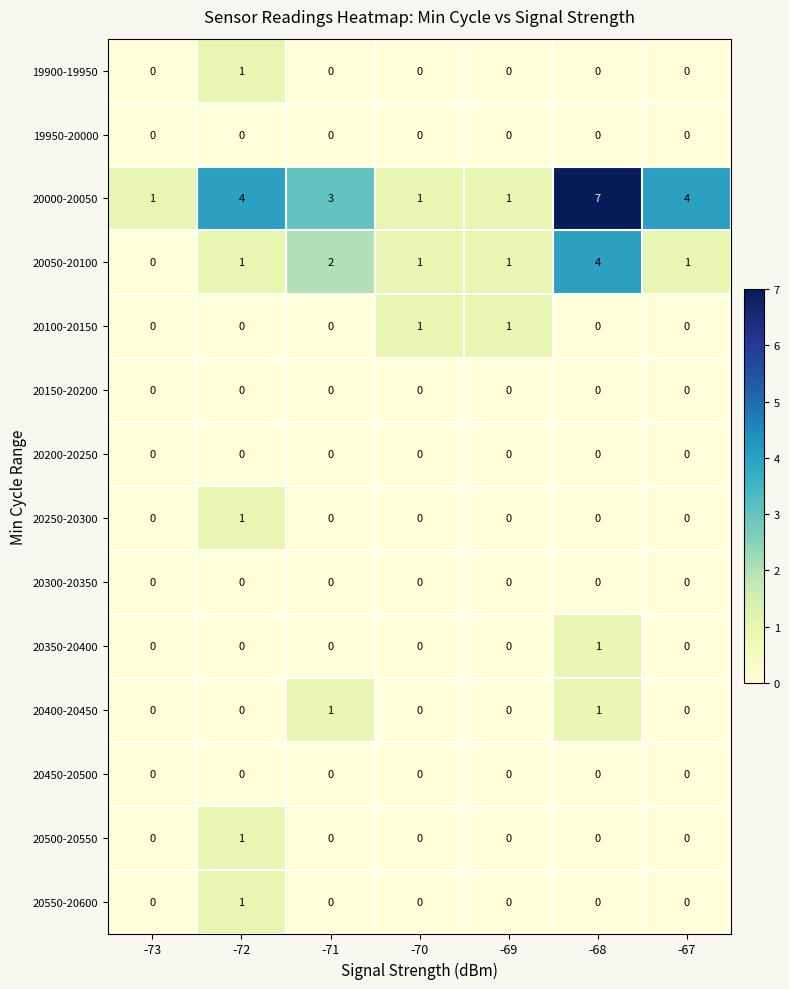

At which category is the sum across all series the highest?

-68